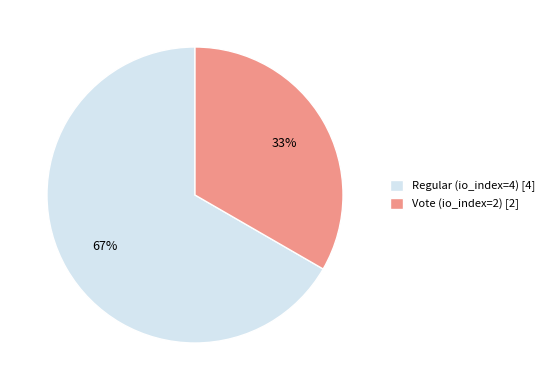

Which has a higher value, Vote (io_index=2) or Regular (io_index=4)?

Regular (io_index=4)